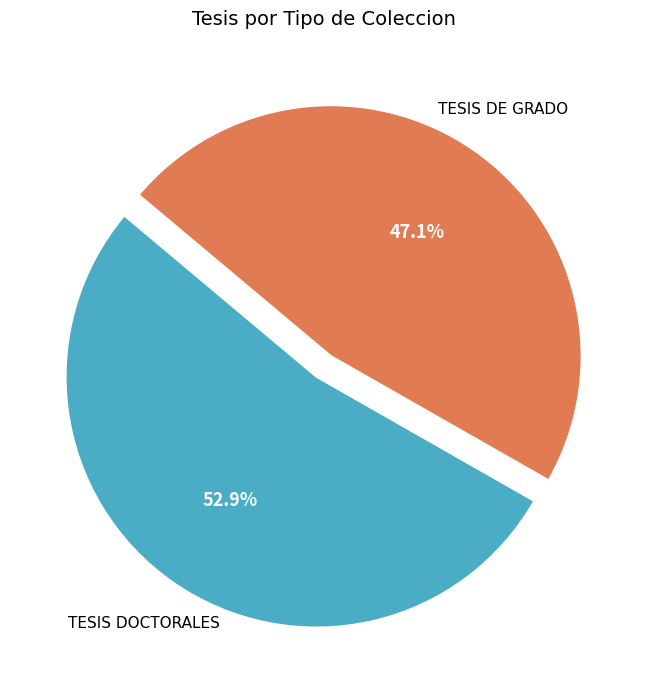

To the nearest percent, what is the average slice percentage?

50%